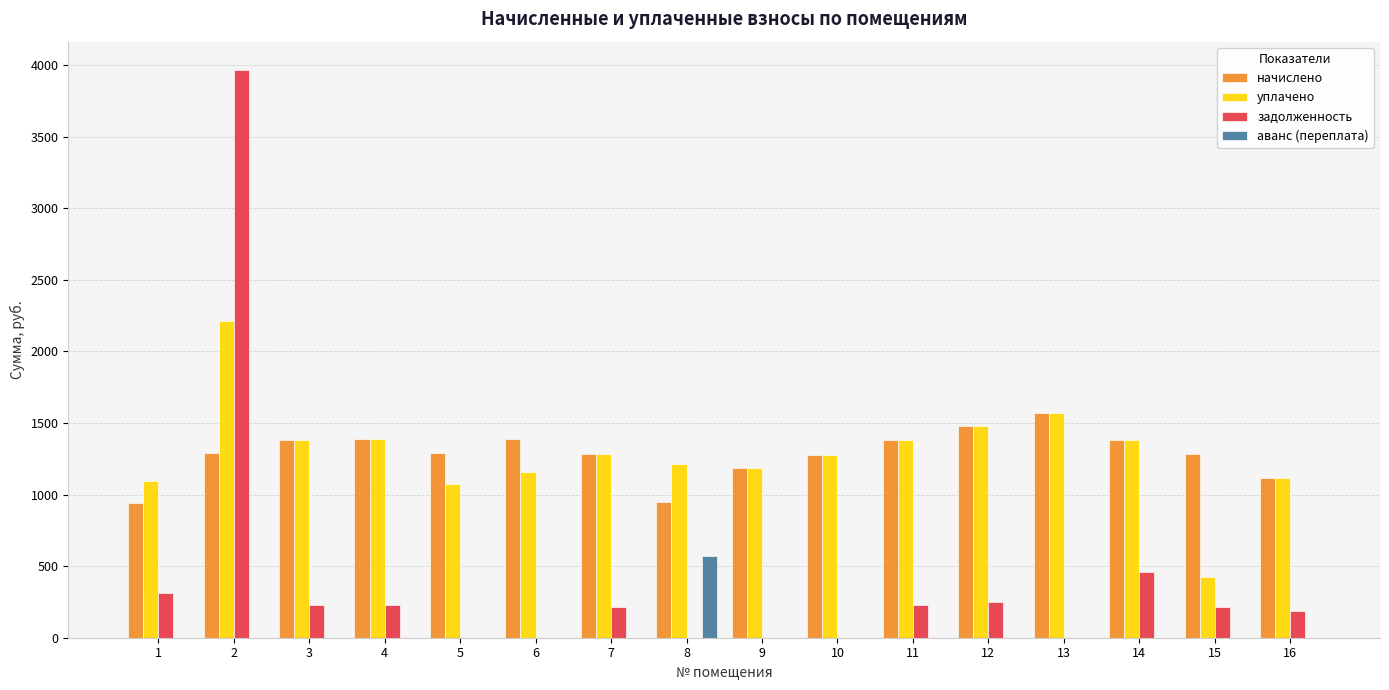

At which label does задолженность first exceed 213?

1